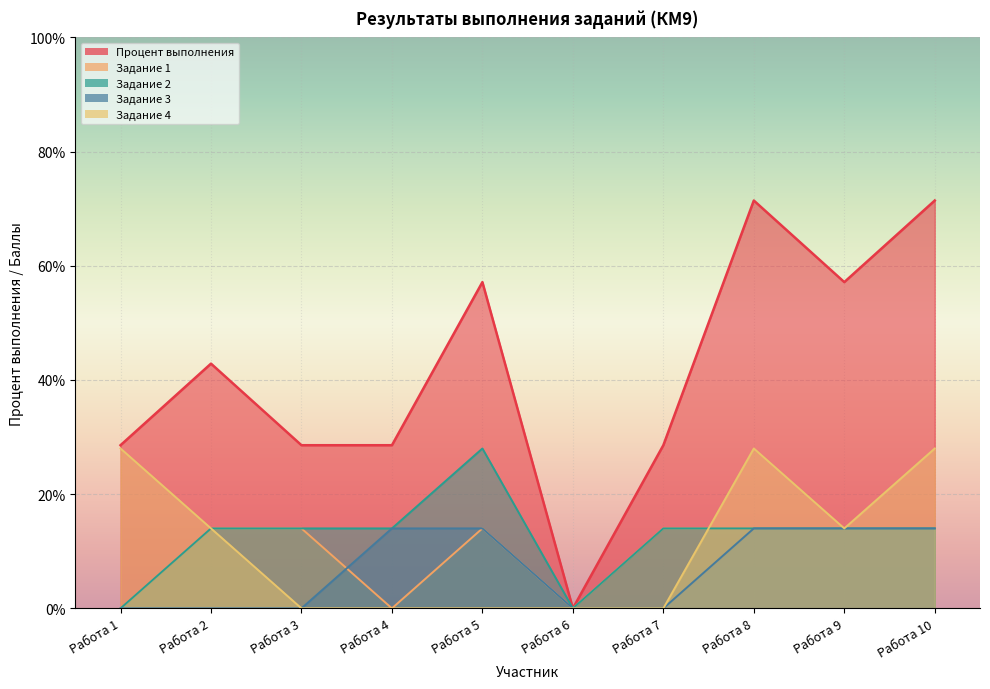

Reading right to left, list all the values displayed in this chart.

Процент выполнения: Работа 10=71.4	Работа 9=57.1	Работа 8=71.4	Работа 7=28.6	Работа 6=0.0	Работа 5=57.1	Работа 4=28.6	Работа 3=28.6	Работа 2=42.9	Работа 1=28.6
Задание 1: Работа 10=14.0	Работа 9=14.0	Работа 8=14.0	Работа 7=14.0	Работа 6=0.0	Работа 5=14.0	Работа 4=0.0	Работа 3=14.0	Работа 2=14.0	Работа 1=0.0
Задание 2: Работа 10=14.0	Работа 9=14.0	Работа 8=14.0	Работа 7=14.0	Работа 6=0.0	Работа 5=28.0	Работа 4=14.0	Работа 3=14.0	Работа 2=14.0	Работа 1=0.0
Задание 3: Работа 10=14.0	Работа 9=14.0	Работа 8=14.0	Работа 7=0.0	Работа 6=0.0	Работа 5=14.0	Работа 4=14.0	Работа 3=0.0	Работа 2=0.0	Работа 1=0.0
Задание 4: Работа 10=28.0	Работа 9=14.0	Работа 8=28.0	Работа 7=0.0	Работа 6=0.0	Работа 5=0.0	Работа 4=0.0	Работа 3=0.0	Работа 2=14.0	Работа 1=28.0